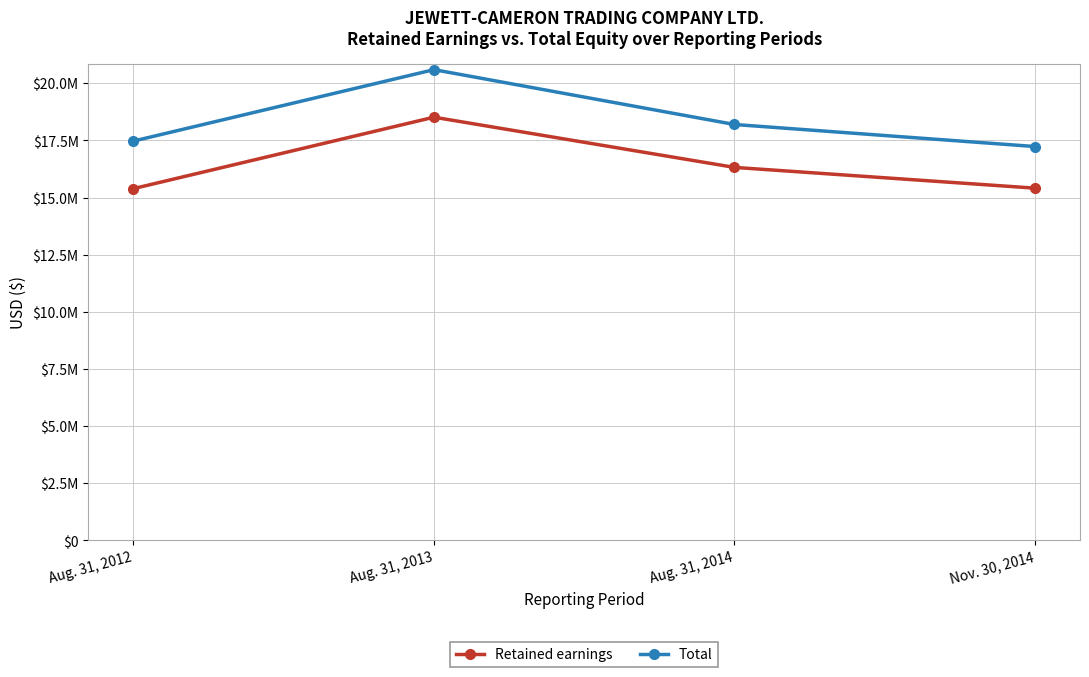

At which category is the sum across all series the highest?

Aug. 31, 2013